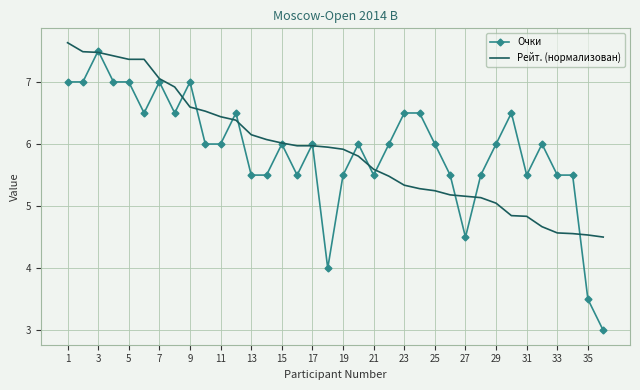

What is the maximum value for Очки?

7.5